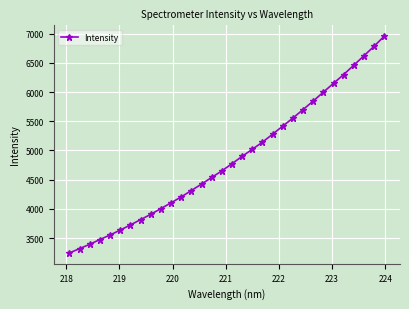

What is the maximum value shown in the chart?

6957.5